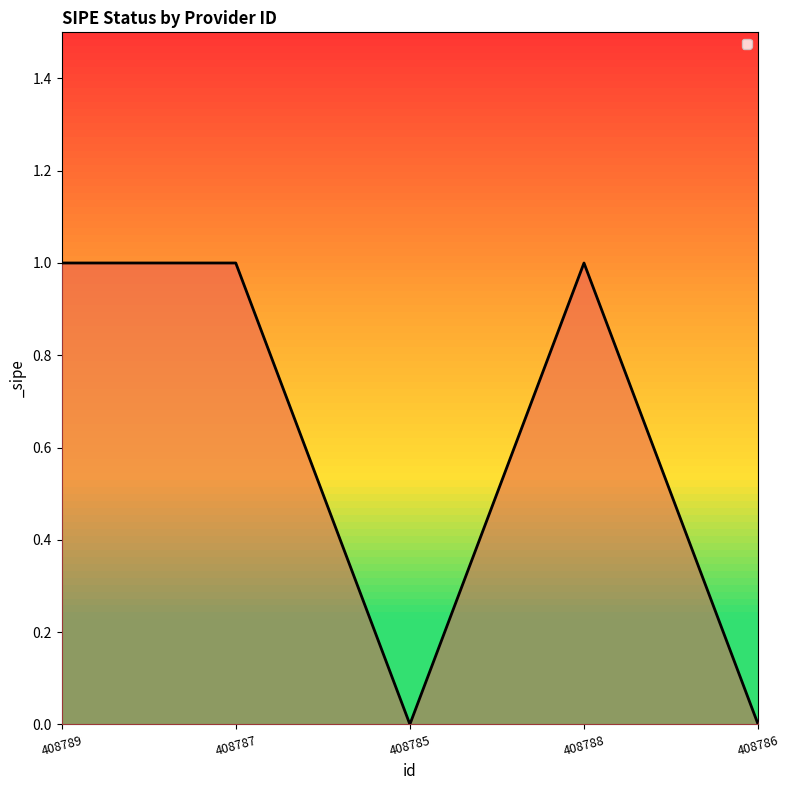

What is the label of the 1st point from the right?

408786